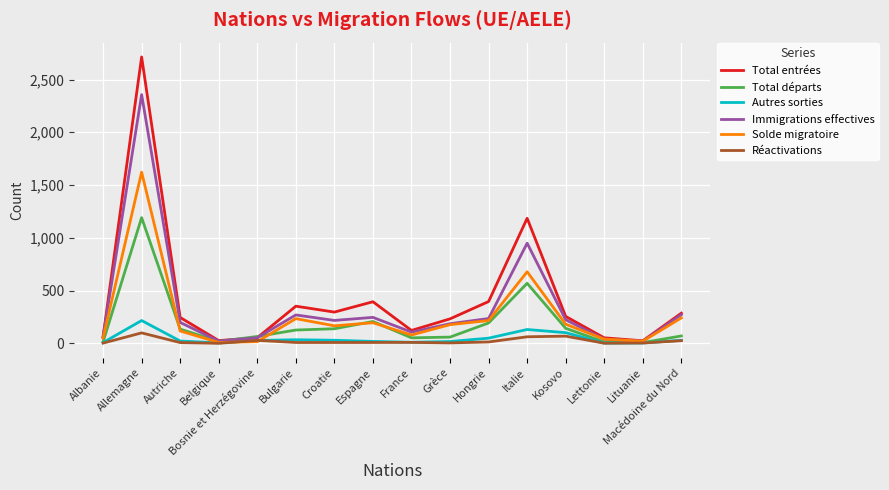

What is the difference between the second highest and second lowest values in the Total entrées series?

1159